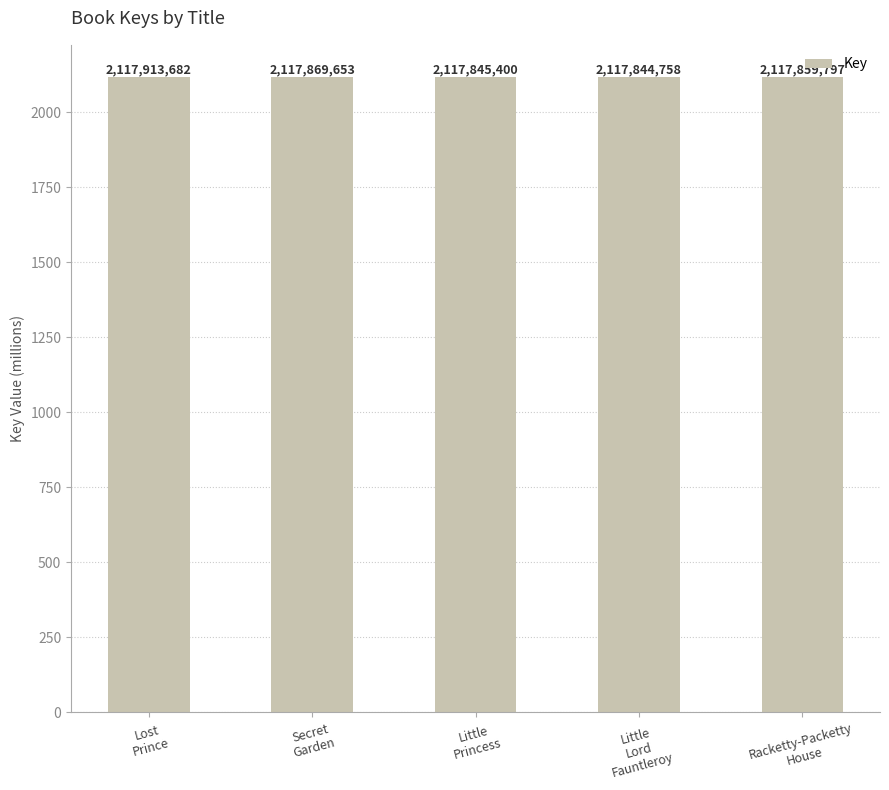

The value at Little
Lord
Fauntleroy is 2117.8. True or false?

True